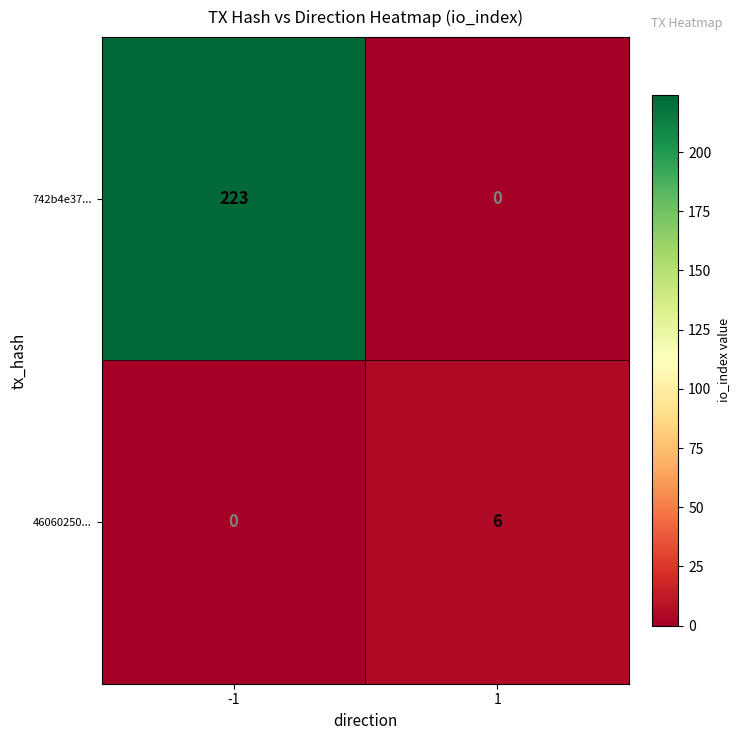

What is the average value of the 742b4e37... series?

112